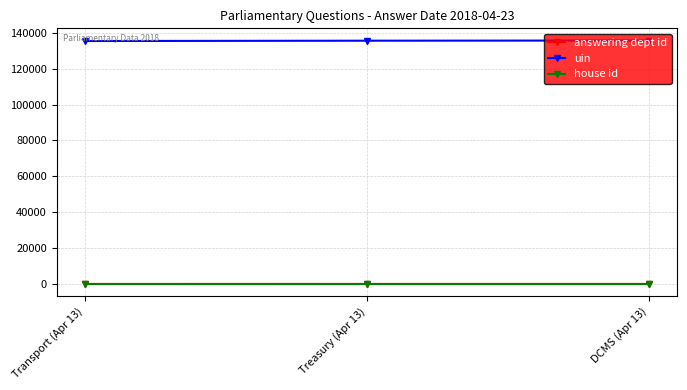

What is the maximum value shown in the chart?

135732